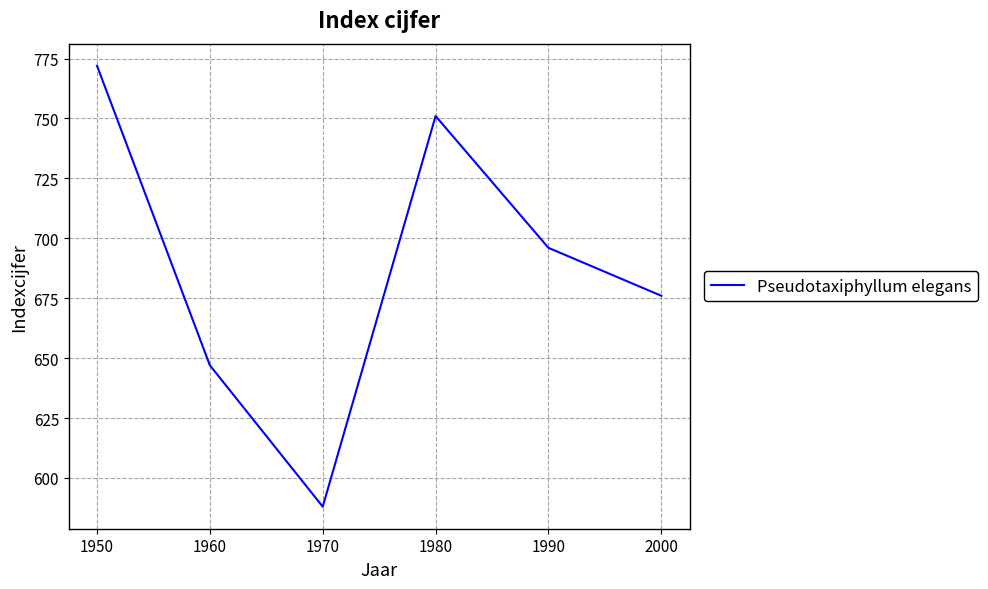

True or false: there are more than 1 points higher than both neighbors.

False